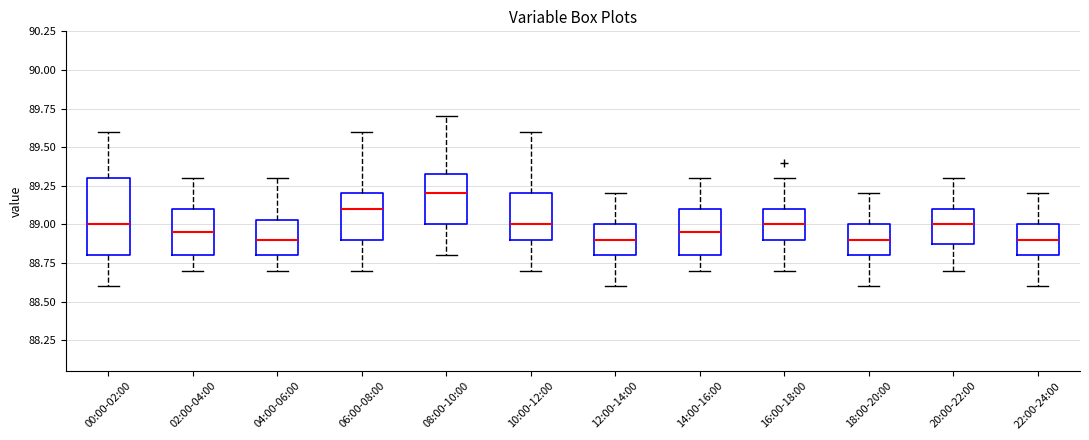

Where does the median line of the box for 00:00-02:00 sit on the y-axis? The values are not printed on the chart, so give them approximately, as read against the axis.

89.00